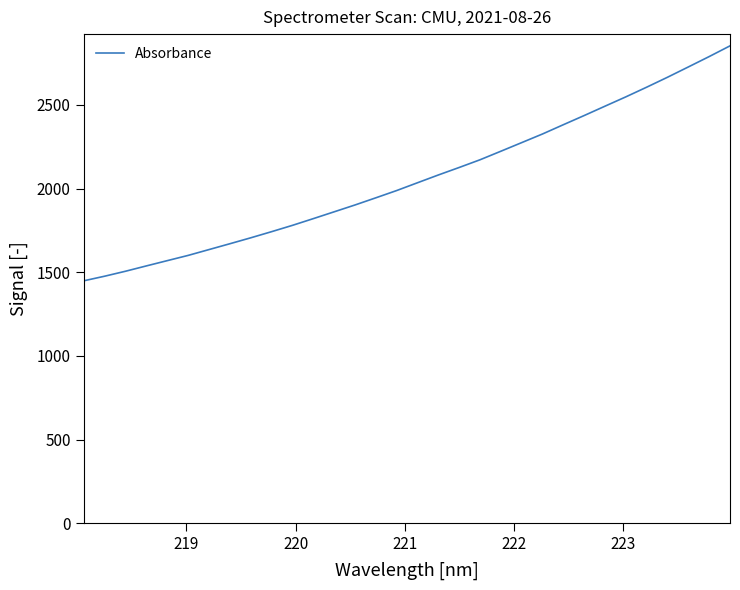

What is the greatest value displayed?

2852.9